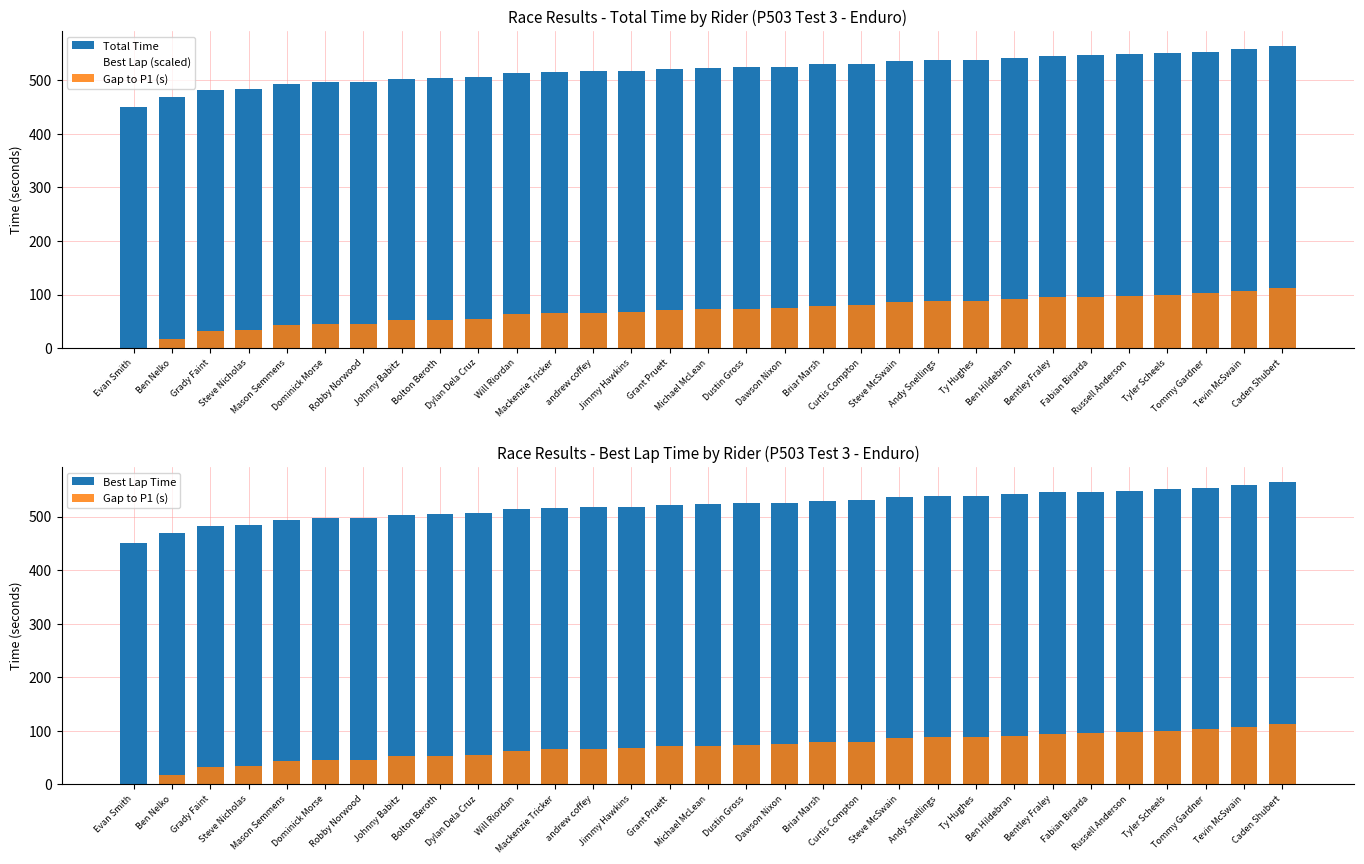

What is the approximate value of Best Lap Time at Grady Faint?

483.0